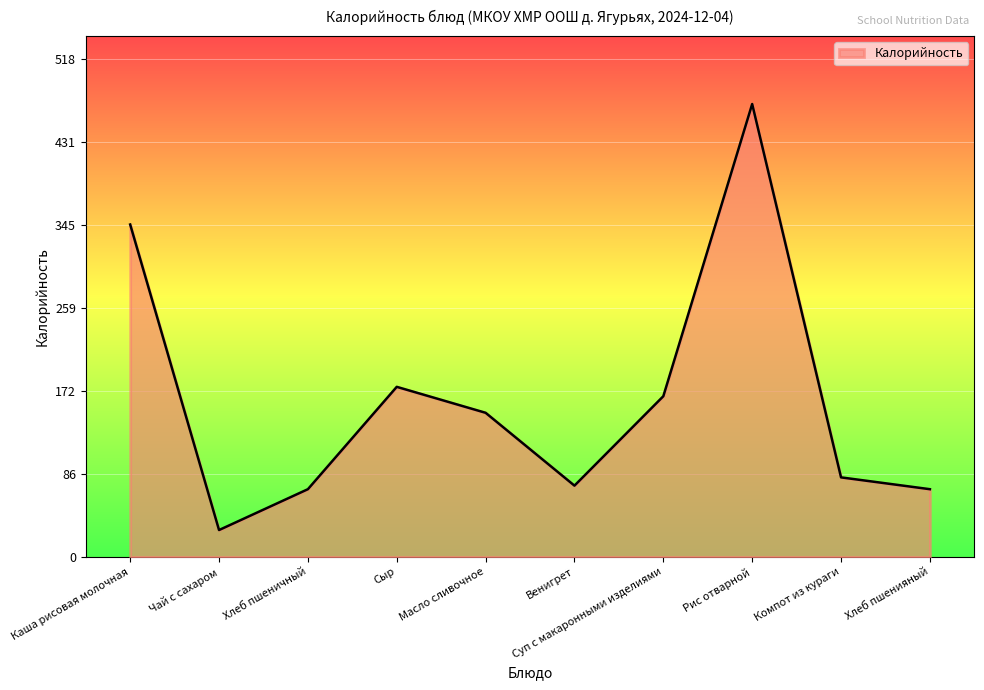

What is the difference between the maximum and second lowest values?

400.8